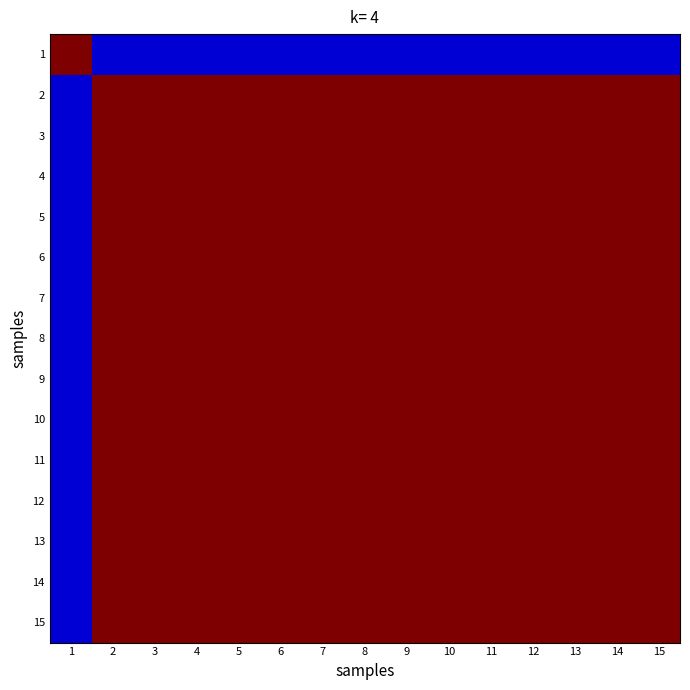

Between 14 and 11, which is larger?

14